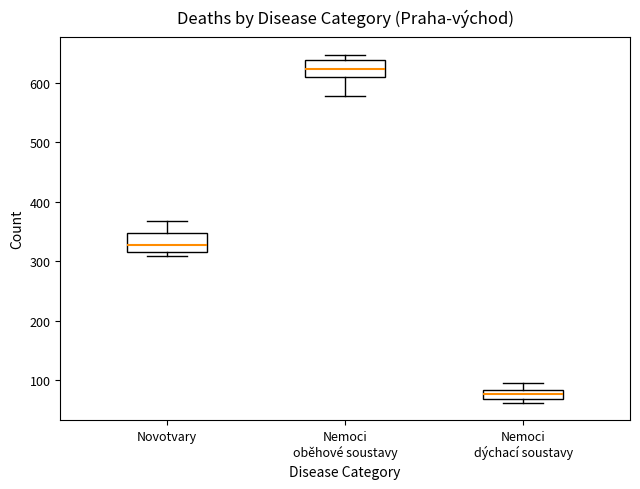

Which box's median line is the lowest?

Nemoci dýchací soustavy